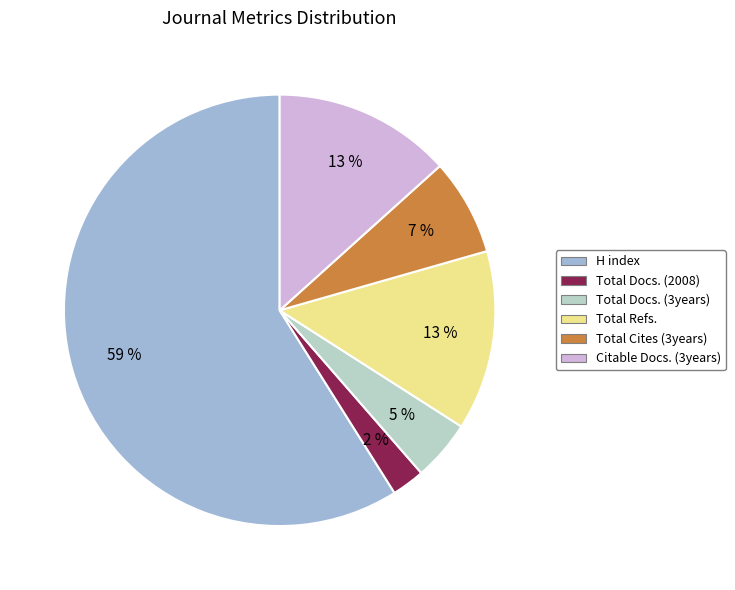

Which slice represents more than half of the pie?

H index